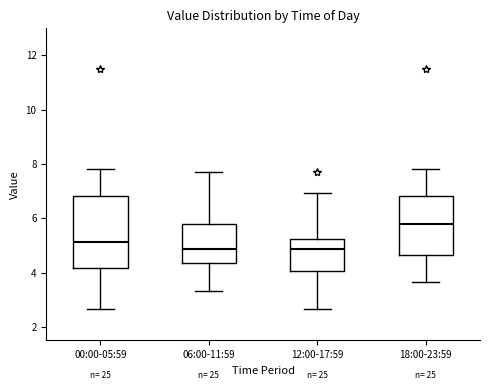

Where is the lower edge of the box for 06:00-11:59 on the y-axis? The values are not printed on the chart, so give them approximately, as read against the axis.

4.4